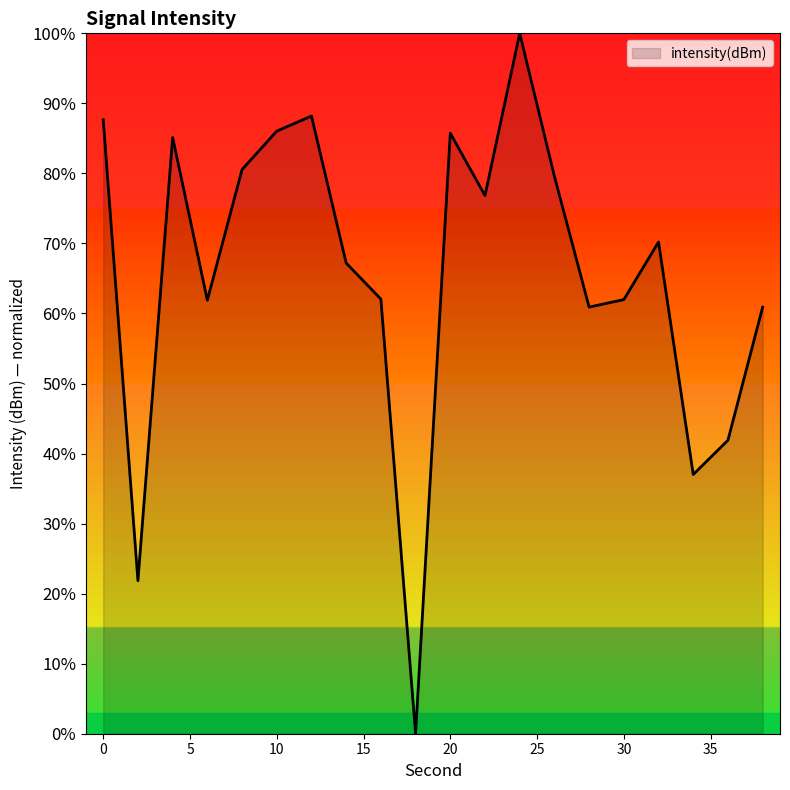

What is the greatest value displayed?

100.0